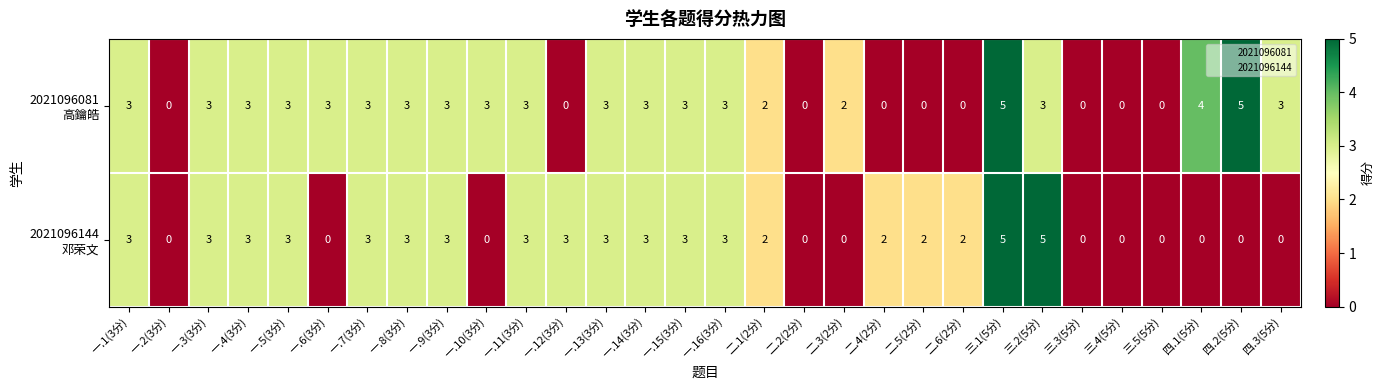

What is the total value across all series at 三.2(5分)?

8